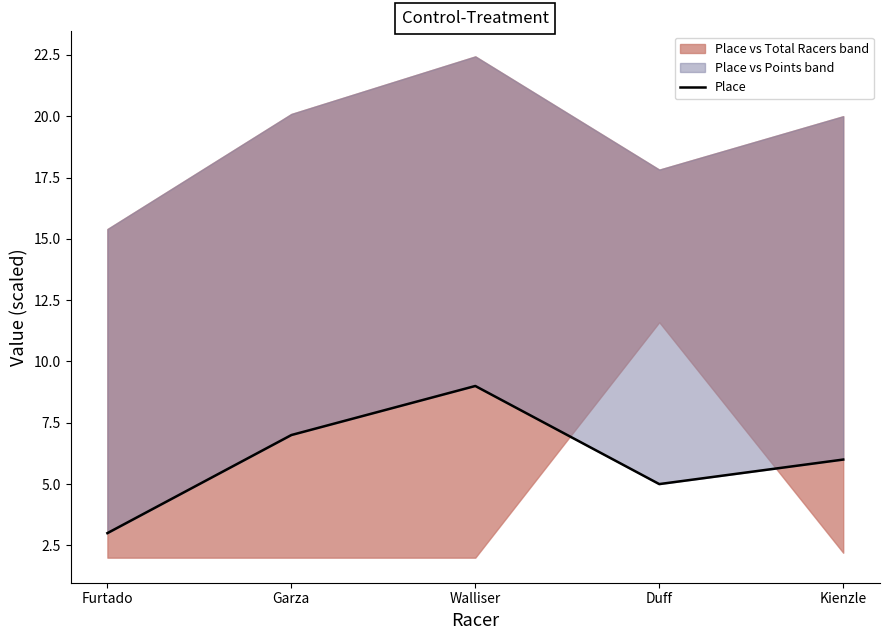

What value does the data have at Walliser?

9